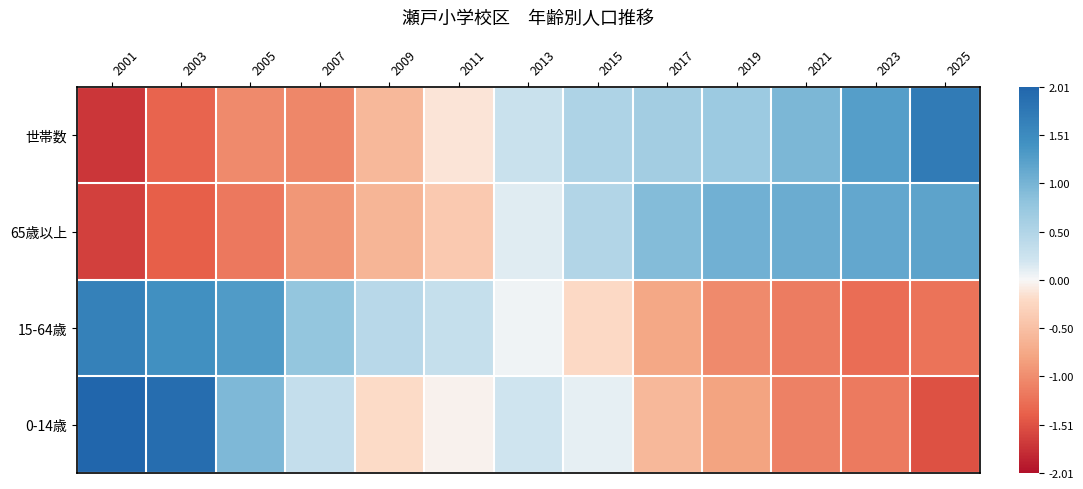

Reading left to right, extract all data points from this chart.

0-14歳: 2001=2.0	2003=1.9	2005=1.0	2007=0.3	2009=-0.2	2011=-0.0	2013=0.2	2015=0.1	2017=-0.6	2019=-0.8	2021=-1.1	2023=-1.2	2025=-1.5
15-64歳: 2001=1.6	2003=1.4	2005=1.3	2007=0.8	2009=0.4	2011=0.3	2013=0.0	2015=-0.2	2017=-0.8	2019=-1.0	2021=-1.2	2023=-1.3	2025=-1.2
65歳以上: 2001=-1.6	2003=-1.4	2005=-1.2	2007=-0.9	2009=-0.6	2011=-0.4	2013=0.1	2015=0.5	2017=0.9	2019=1.1	2021=1.1	2023=1.2	2025=1.2
世帯数: 2001=-1.7	2003=-1.4	2005=-1.0	2007=-1.1	2009=-0.6	2011=-0.1	2013=0.3	2015=0.5	2017=0.6	2019=0.7	2021=1.0	2023=1.3	2025=1.7